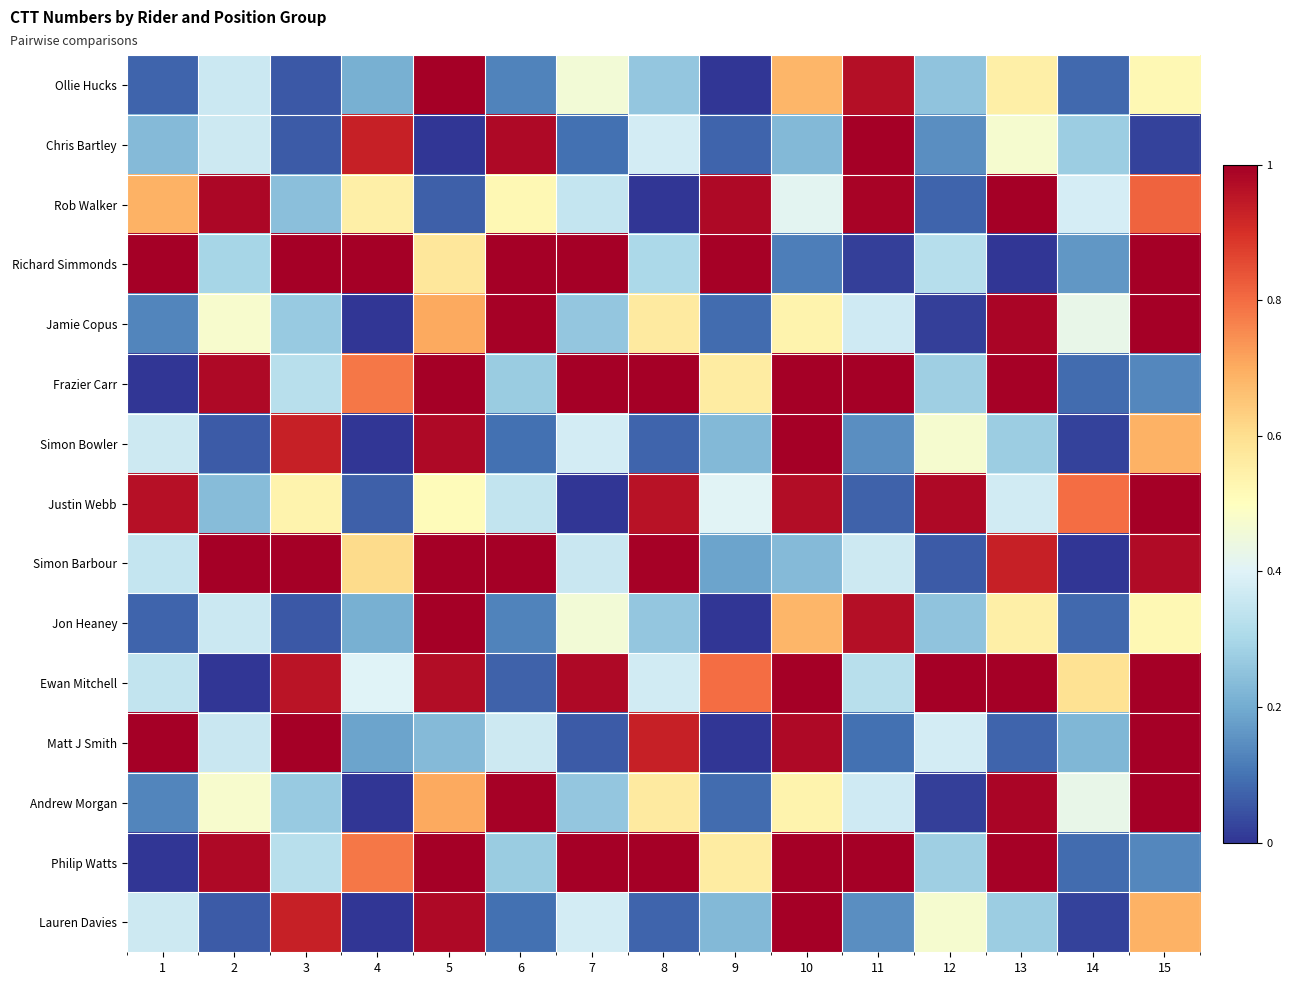

What is the difference between the highest and lowest values at 5?

1.0